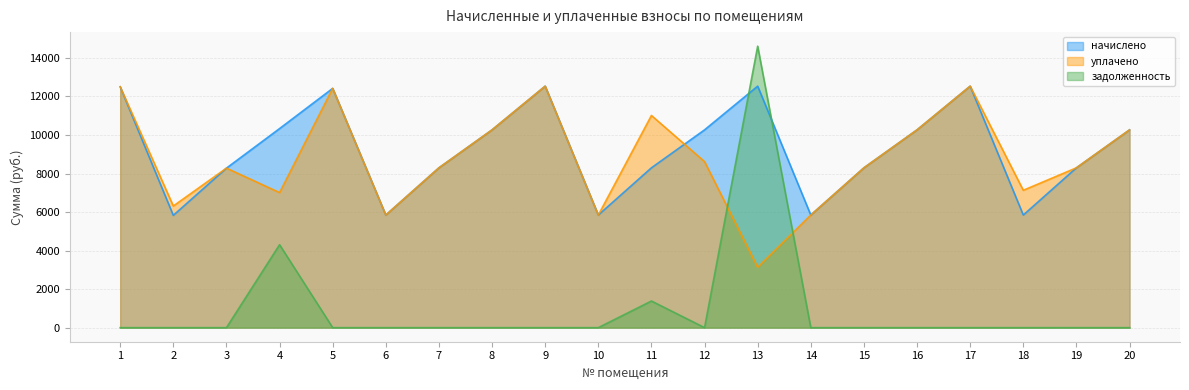

What is the value of the начислено point at the 15th from the left?

8296.6